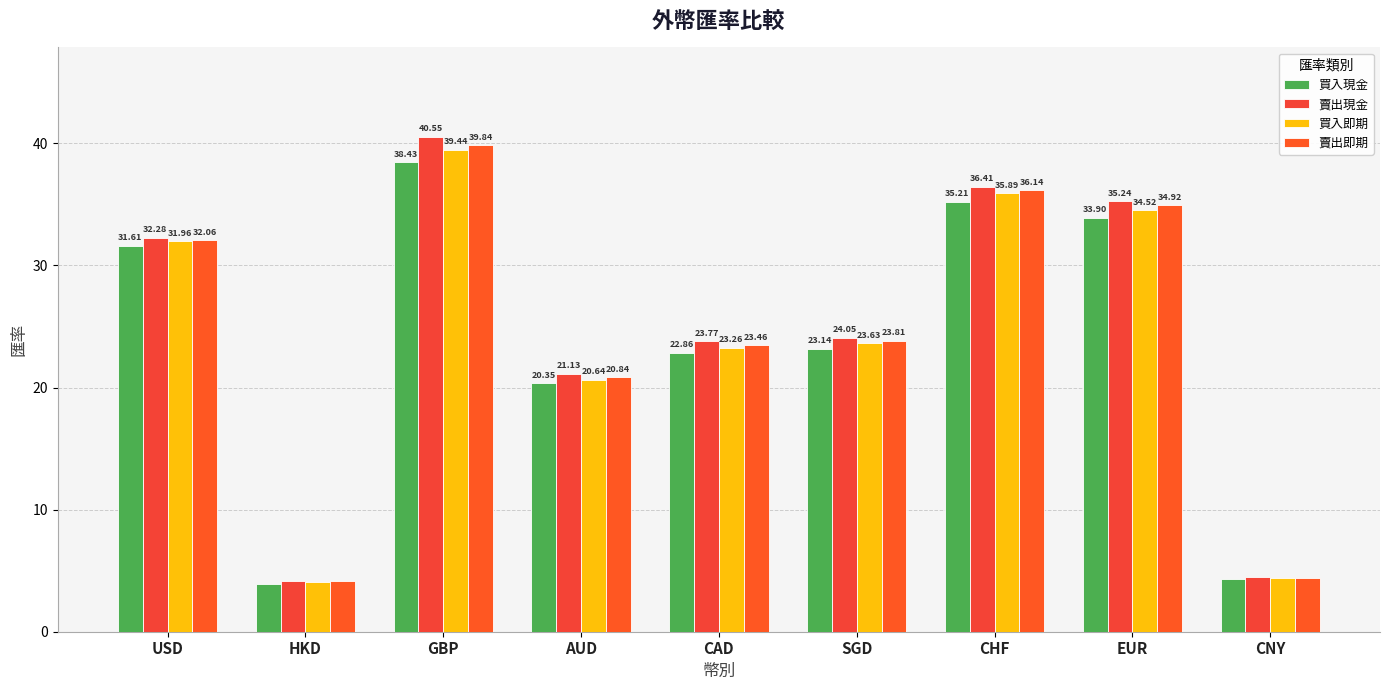

Between CHF and USD, which is larger?

CHF